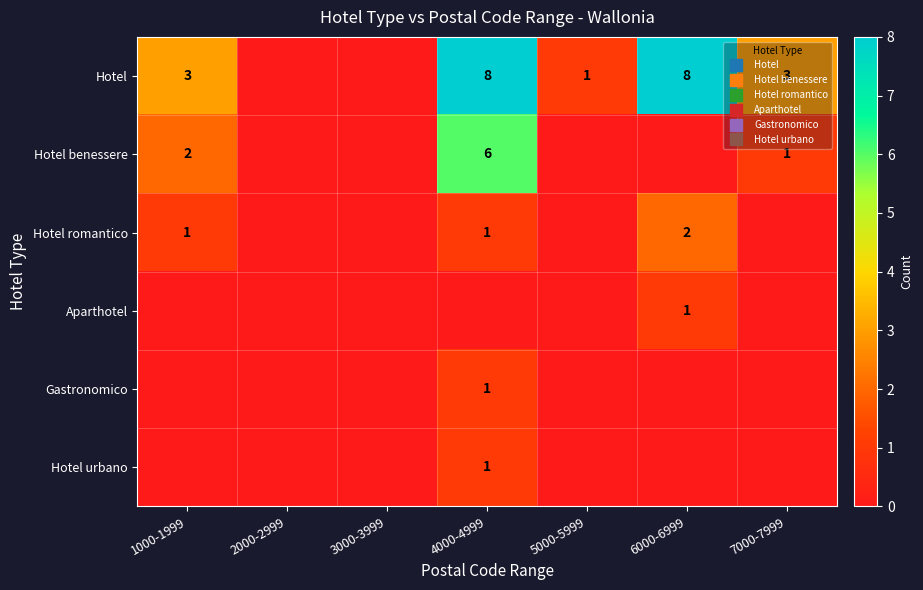

List the labels in order of Hotel benessere value, largest first.

4000-4999, 1000-1999, 7000-7999, 2000-2999, 3000-3999, 5000-5999, 6000-6999